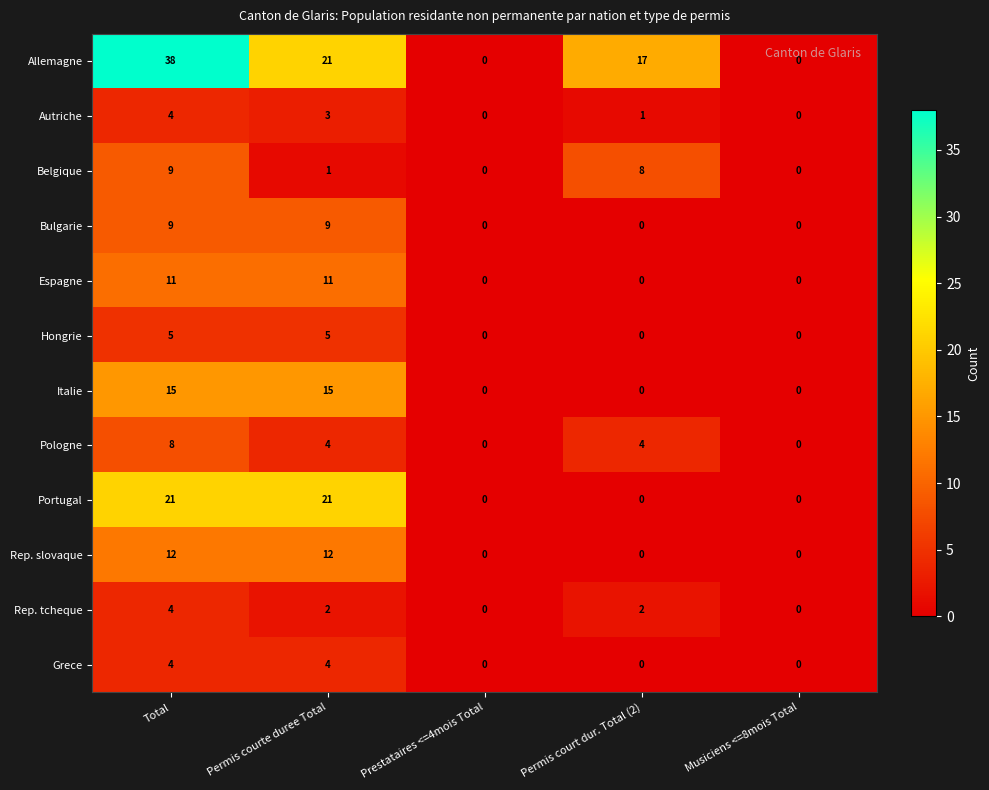

The value of Allemagne at Total is 38. True or false?

True